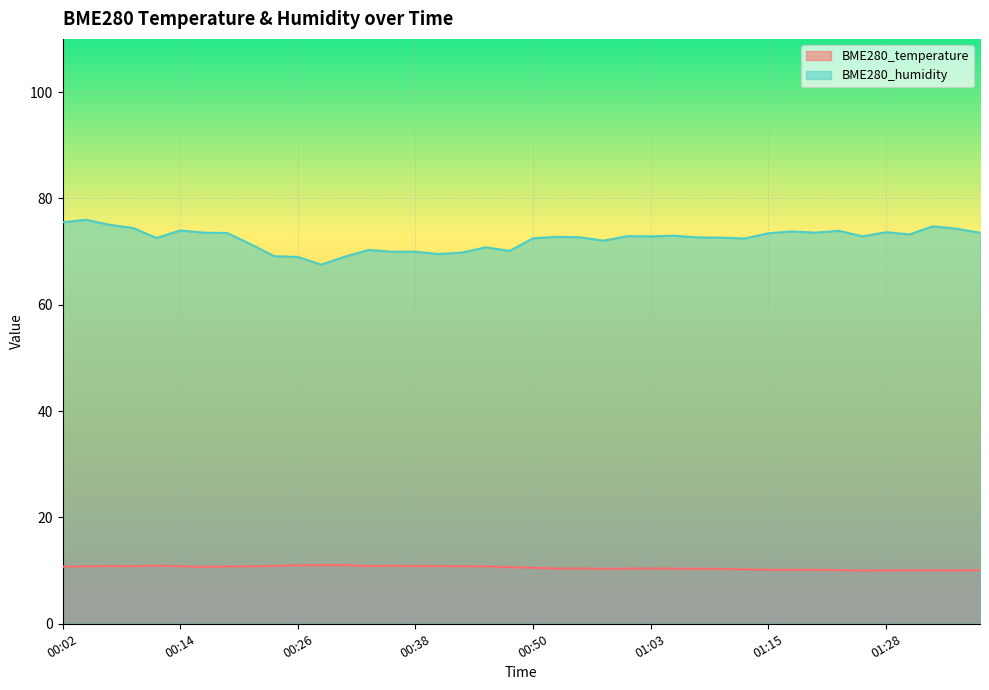

What is the label of the 39th point from the right?

00:04